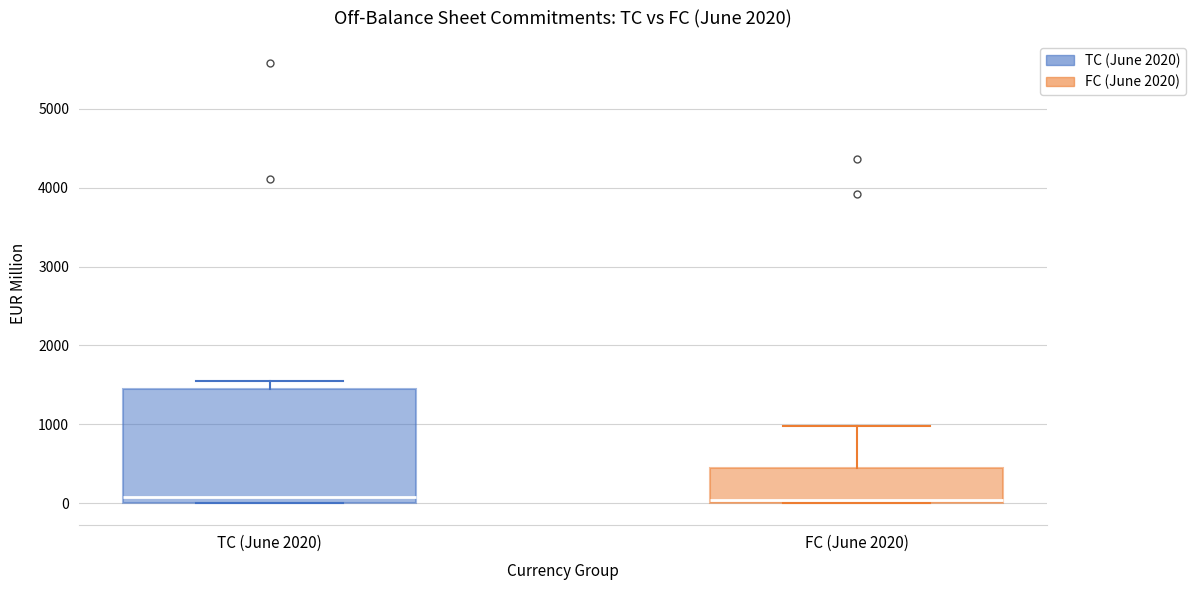

Where is the upper edge of the box for TC (June 2020) on the y-axis? The values are not printed on the chart, so give them approximately, as read against the axis.

1400